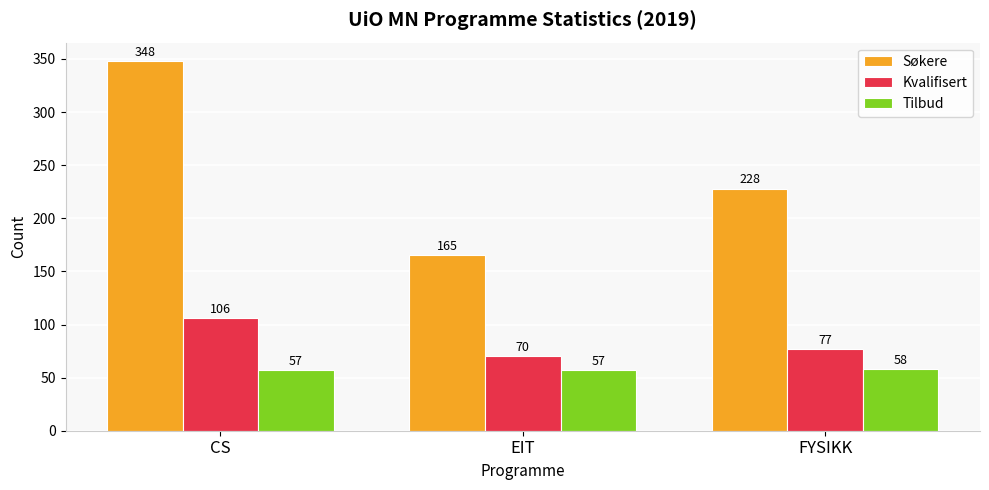

Reading left to right, extract all data points from this chart.

Søkere: 348	165	228
Kvalifisert: 106	70	77
Tilbud: 57	57	58